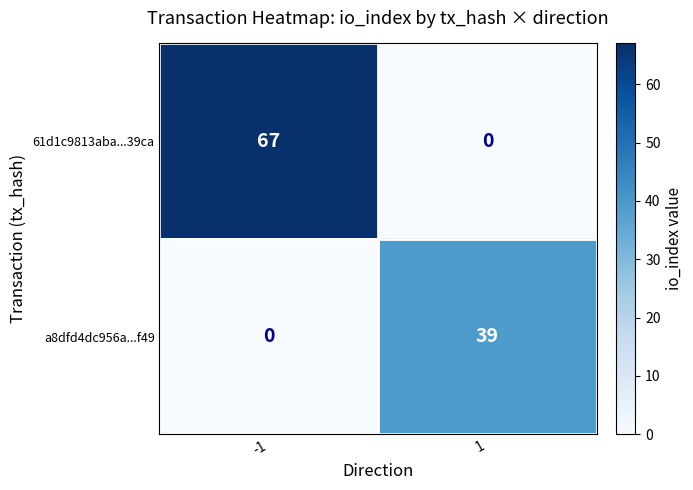

Reading right to left, extract all data points from this chart.

61d1c9813aba...39ca: 0	67
a8dfd4dc956a...f49: 39	0